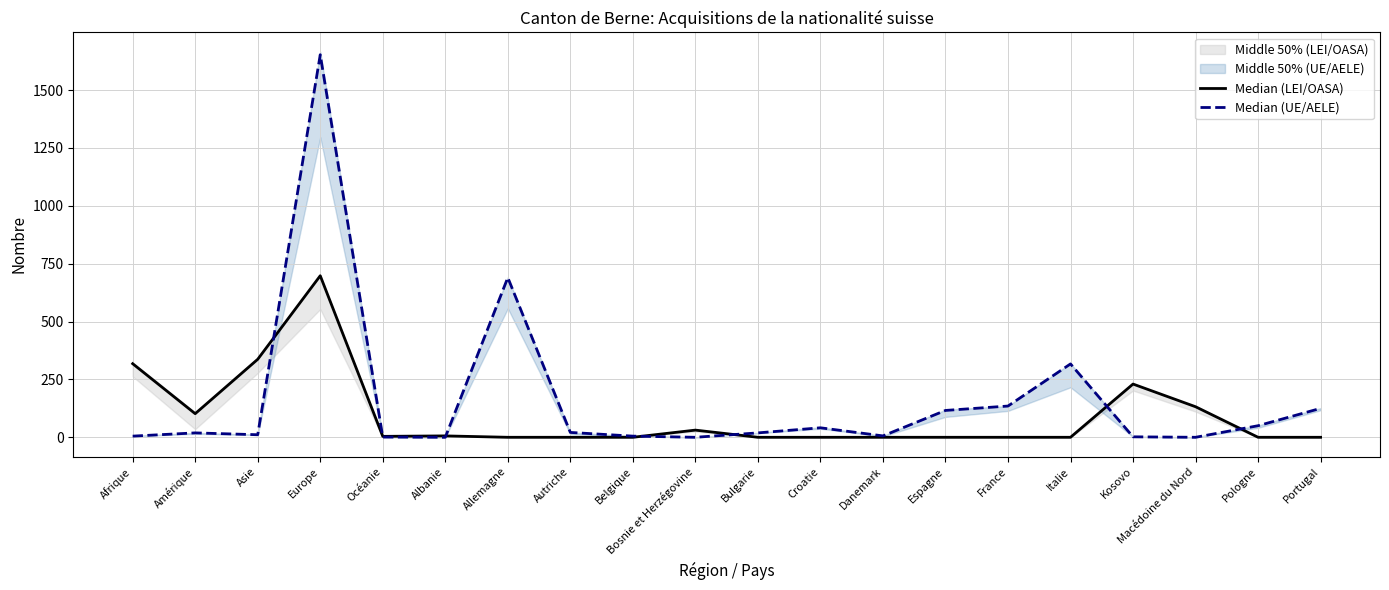

What is the average value of the Median (LEI/OASA) series?

93